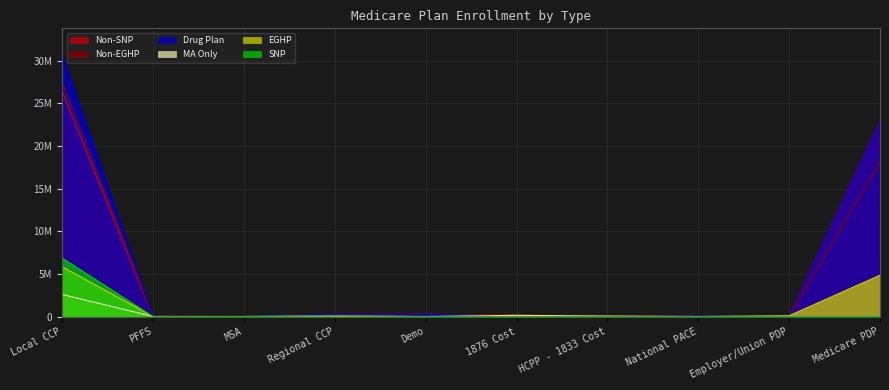

The value of MA Only at National PACE is 1172728. True or false?

False